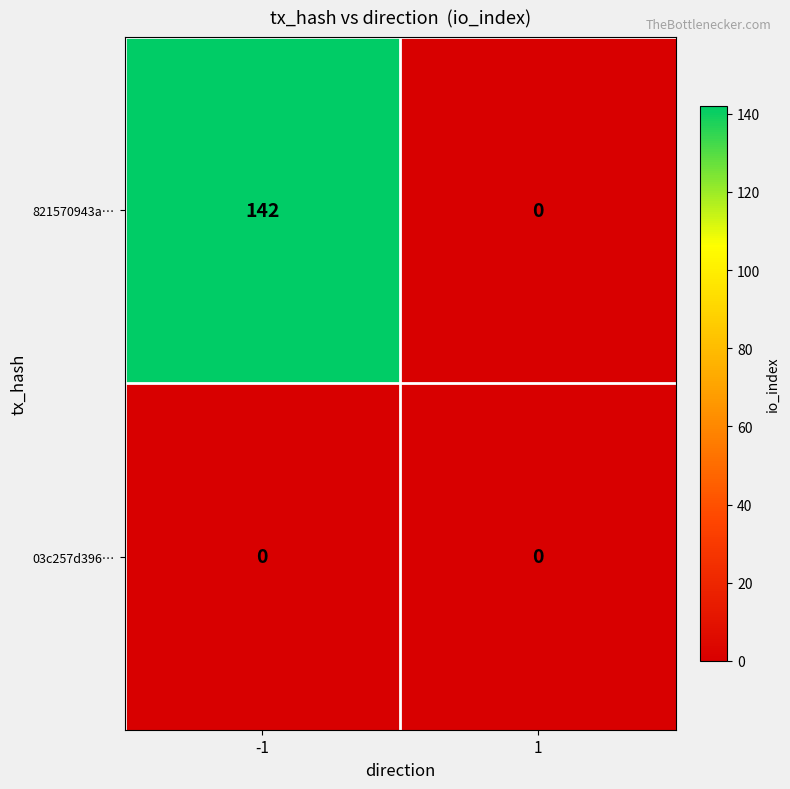

How many data points in 821570943a… are less than 142?

1